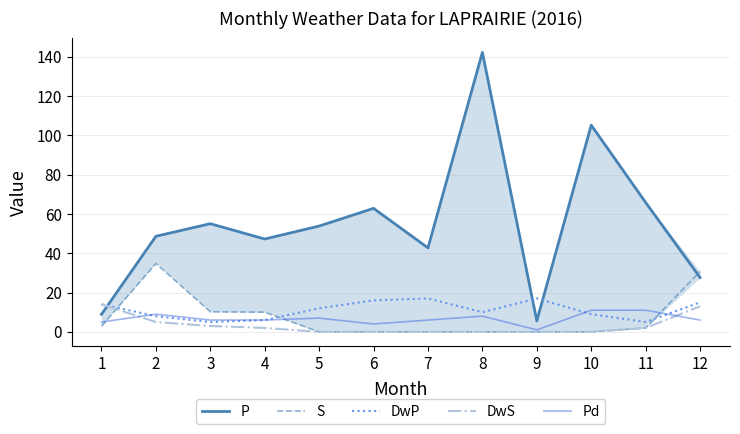

What is the total value across all series at 12?

92.3